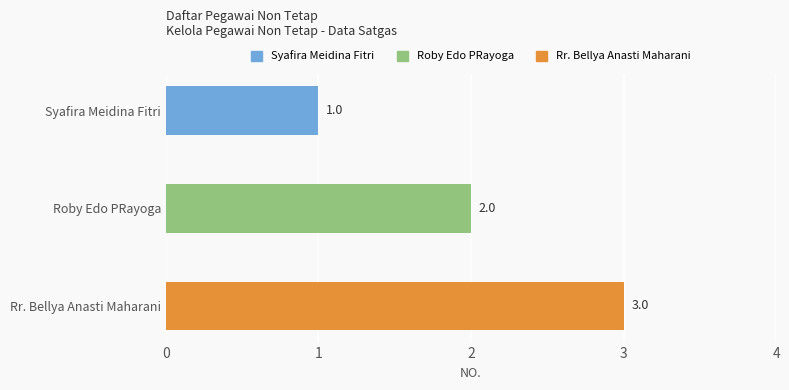

Reading left to right, transcribe all the data shown in this chart.

Syafira Meidina Fitri=1	Roby Edo PRayoga=2	Rr. Bellya Anasti Maharani=3